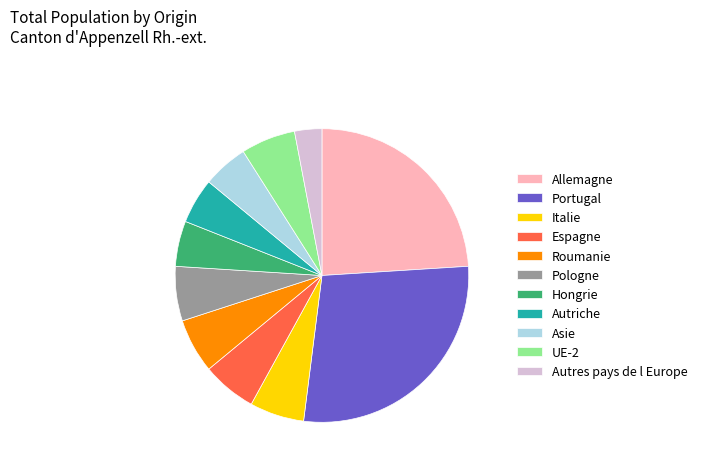

Is the sum of Asie and Italie greater than half?

No